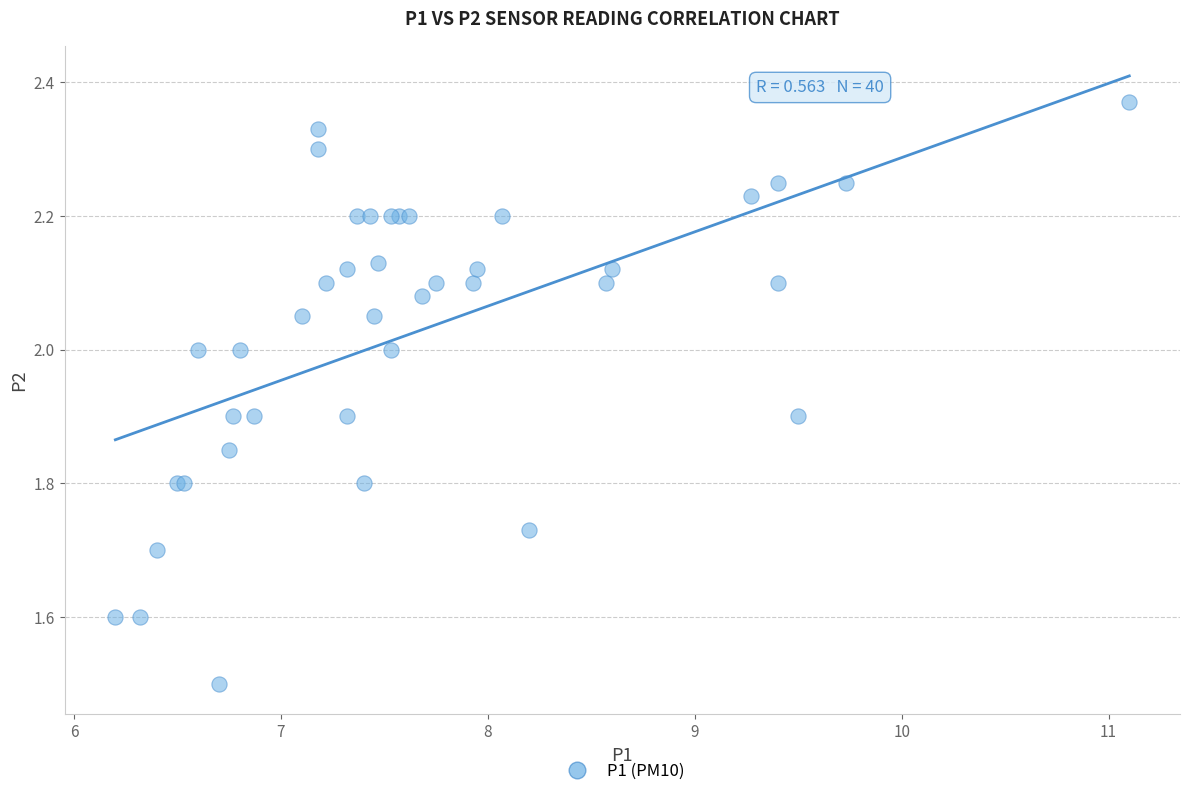

What Y value in the scatter plot is closest to 1?

1.5